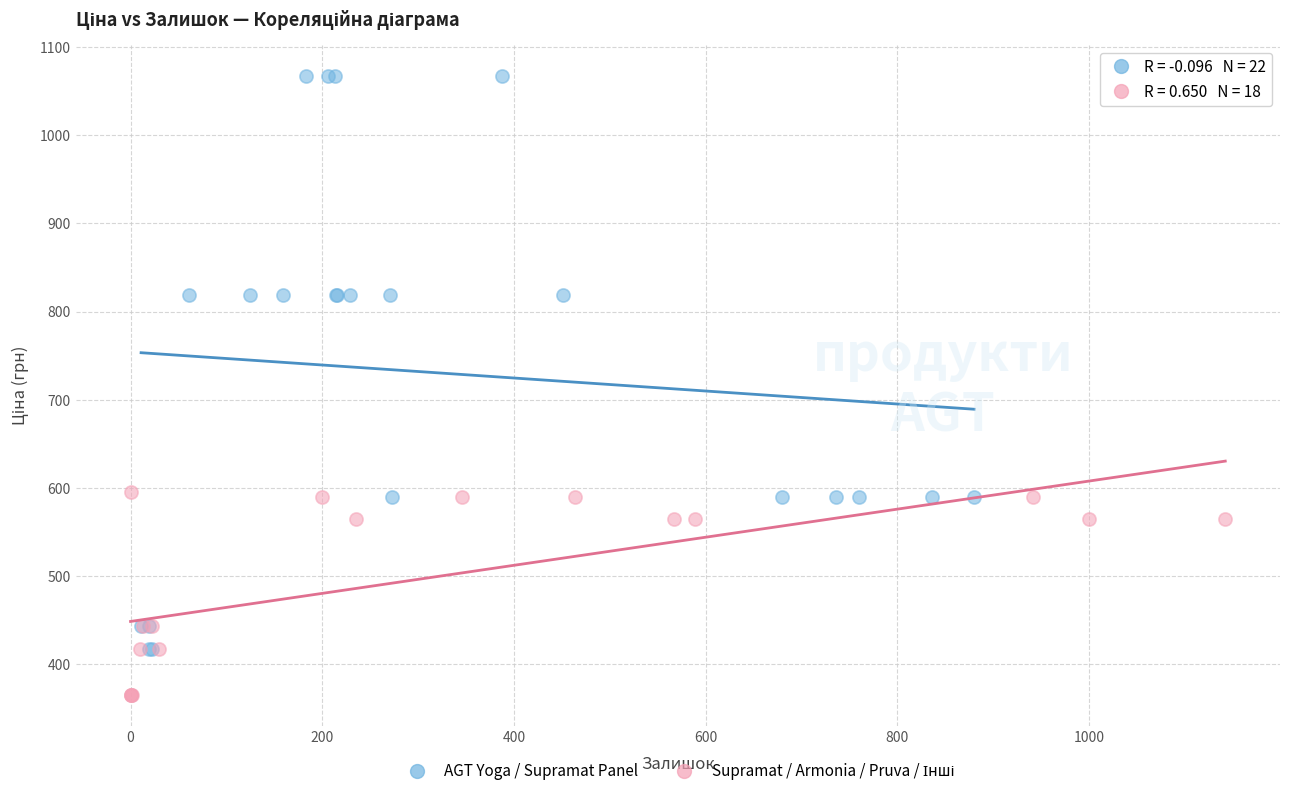

Which series reaches the maximum Y coordinate?

AGT Yoga / Supramat Panel